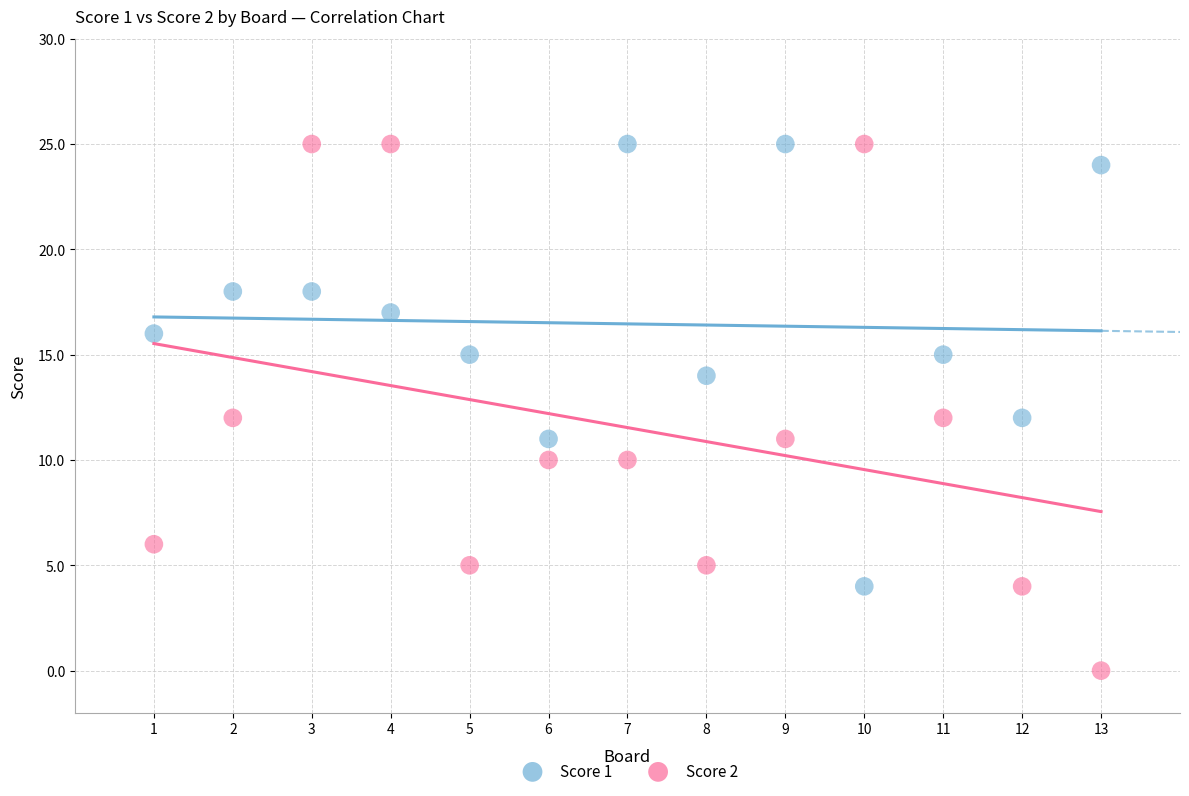

What are all the series names shown in the legend?

Score 1, Score 2